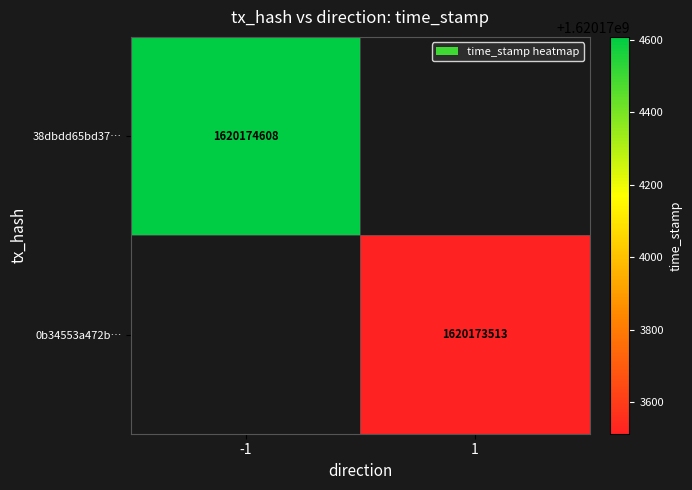

Reading left to right, extract all data points from this chart.

38dbdd65bd37fbf590963b27cb4b89b1f483a91: 0=-1	1=1620174608
0b34553a472b861f5bcedaf8644aeb4550639c5: 0=1	1=1620173513